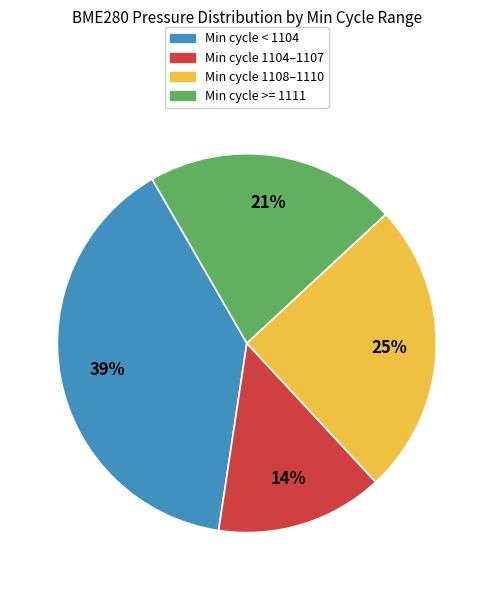

To the nearest percent, what is the average slice percentage?

25%